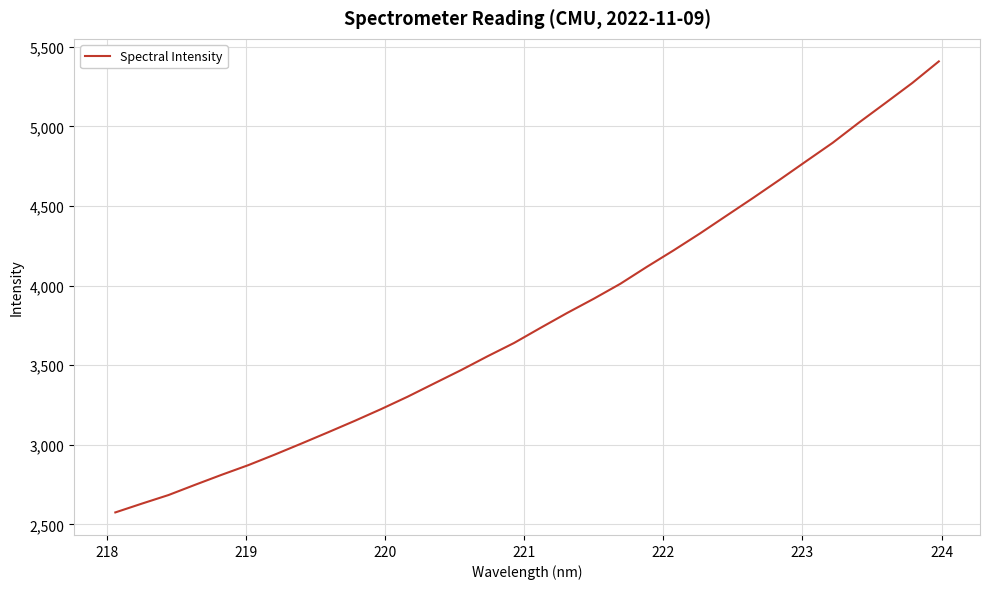

What is the smallest value displayed?

2575.7